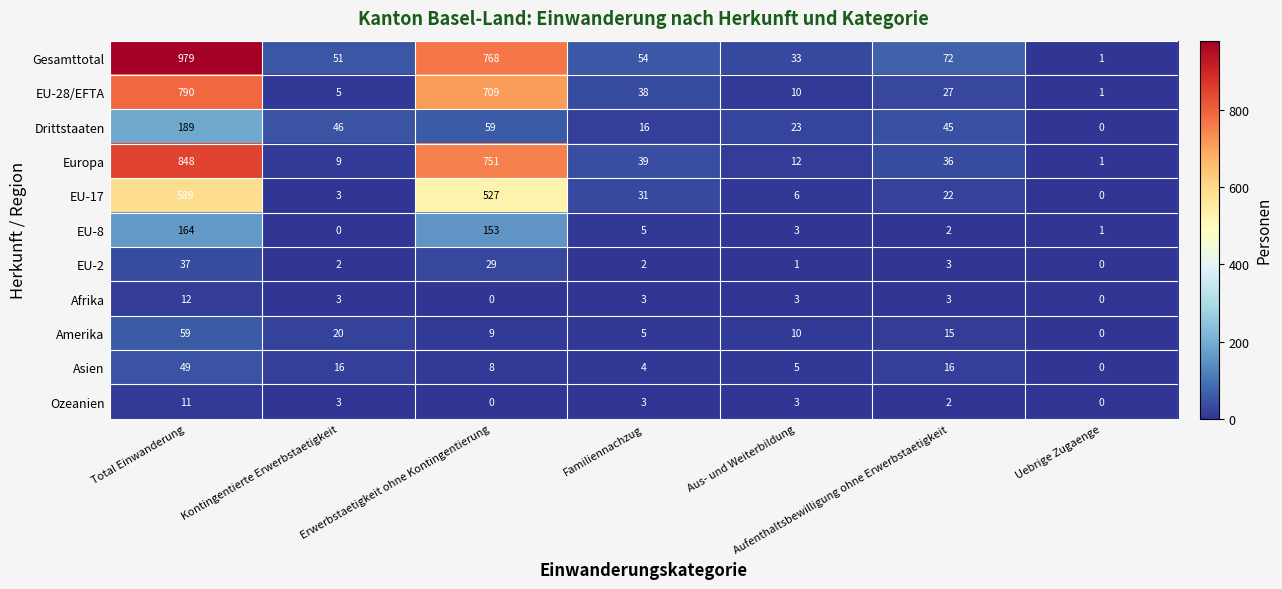

Which category has the highest value in the Ozeanien series?

Total Einwanderung